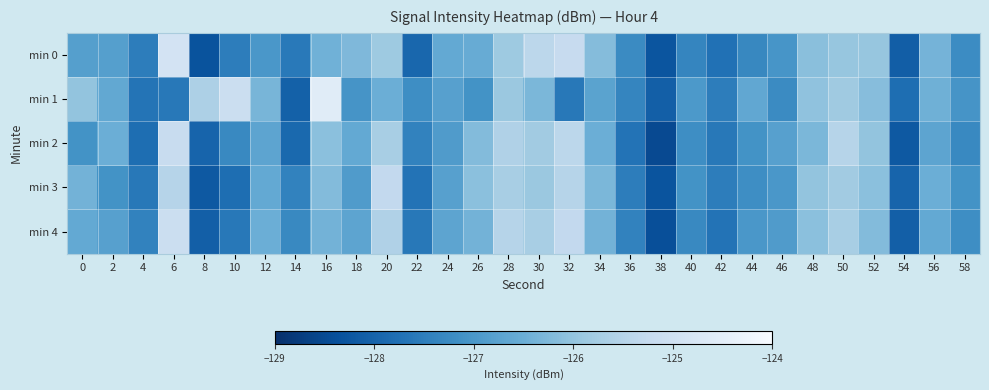

Rank the series by their maximum value, from lowest to highest.

min 3, min 2, min 4, min 0, min 1